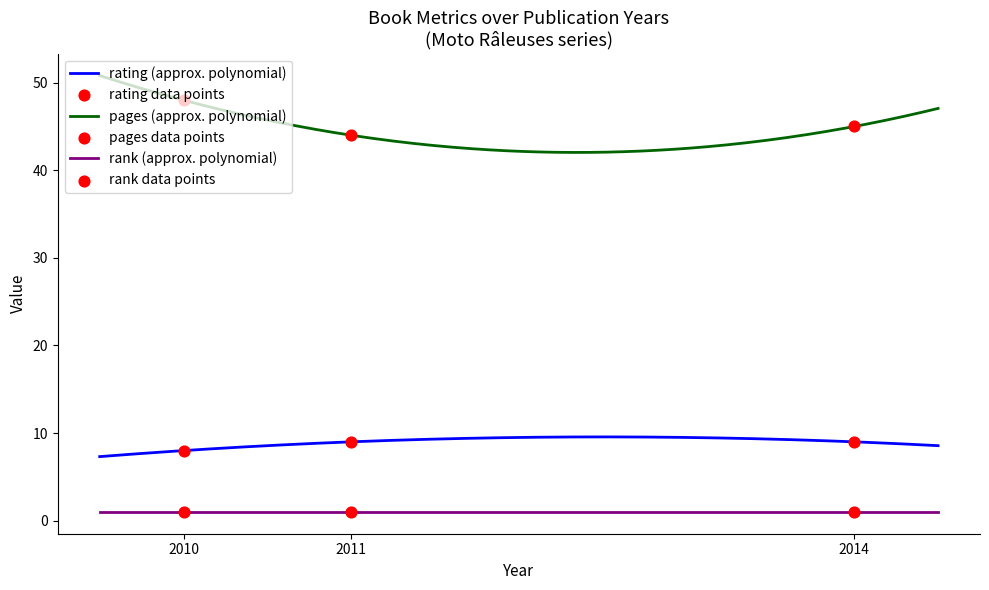

Which series has the largest total across all categories?

pages